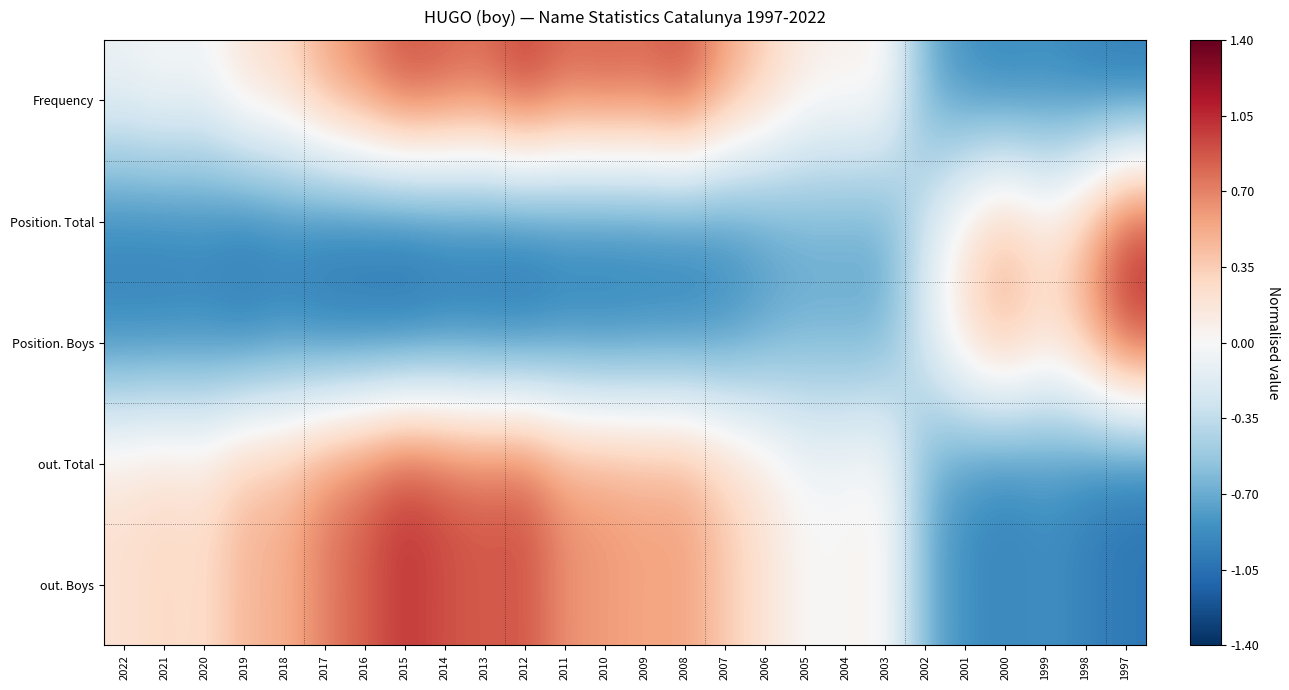

Reading left to right, transcribe all the data shown in this chart.

Frequency: 2022=-0.1	2021=0.0	2020=-0.0	2019=0.2	2018=0.3	2017=0.6	2016=0.7	2015=0.9	2014=0.9	2013=0.8	2012=1.0	2011=0.8	2010=0.9	2009=0.8	2008=0.9	2007=0.6	2006=0.4	2005=0.1	2004=0.1	2003=0.1	2002=-0.7	2001=-0.9	2000=-0.9	1999=-0.9	1998=-0.9	1997=-1.0
Position. Total: 2022=-0.9	2021=-0.9	2020=-0.9	2019=-1.0	2018=-0.9	2017=-1.0	2016=-1.0	2015=-1.0	2014=-1.0	2013=-0.9	2012=-1.0	2011=-0.9	2010=-0.9	2009=-0.9	2008=-0.9	2007=-0.9	2006=-0.8	2005=-0.7	2004=-0.7	2003=-0.7	2002=-0.2	2001=0.2	2000=0.4	1999=0.2	1998=0.5	1997=1.0
Position. Boys: 2022=-0.9	2021=-0.9	2020=-0.9	2019=-1.0	2018=-0.9	2017=-1.0	2016=-1.0	2015=-1.0	2014=-0.9	2013=-1.0	2012=-1.0	2011=-0.9	2010=-0.9	2009=-0.9	2008=-0.9	2007=-0.9	2006=-0.7	2005=-0.7	2004=-0.7	2003=-0.7	2002=-0.2	2001=0.3	2000=0.5	1999=0.3	1998=0.5	1997=1.0
out. Total: 2022=0.2	2021=0.3	2020=0.2	2019=0.5	2018=0.5	2017=0.7	2016=0.8	2015=1.0	2014=0.9	2013=0.8	2012=0.9	2011=0.6	2010=0.6	2009=0.6	2008=0.6	2007=0.4	2006=0.2	2005=0.0	2004=0.0	2003=0.1	2002=-0.7	2001=-0.9	2000=-0.9	1999=-0.9	1998=-0.9	1997=-1.0
out. Boys: 2022=0.2	2021=0.3	2020=0.2	2019=0.5	2018=0.5	2017=0.7	2016=0.8	2015=1.0	2014=0.9	2013=0.8	2012=0.9	2011=0.6	2010=0.6	2009=0.5	2008=0.6	2007=0.4	2006=0.2	2005=0.0	2004=0.0	2003=0.1	2002=-0.7	2001=-0.8	2000=-0.9	1999=-0.9	1998=-0.9	1997=-1.0